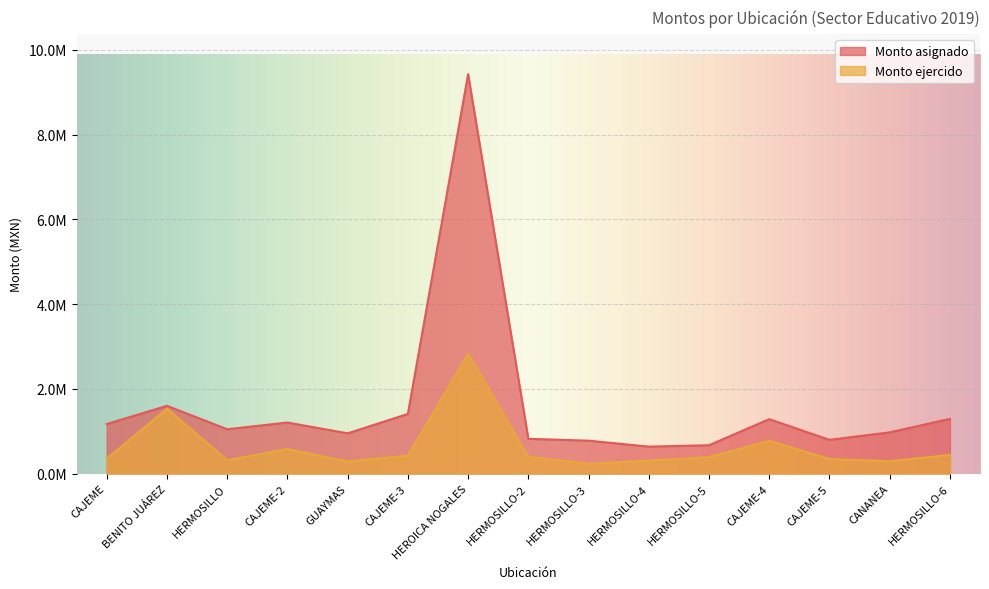

The Monto ejercido series shows 395479.5 at HERMOSILLO-2. True or false?

True